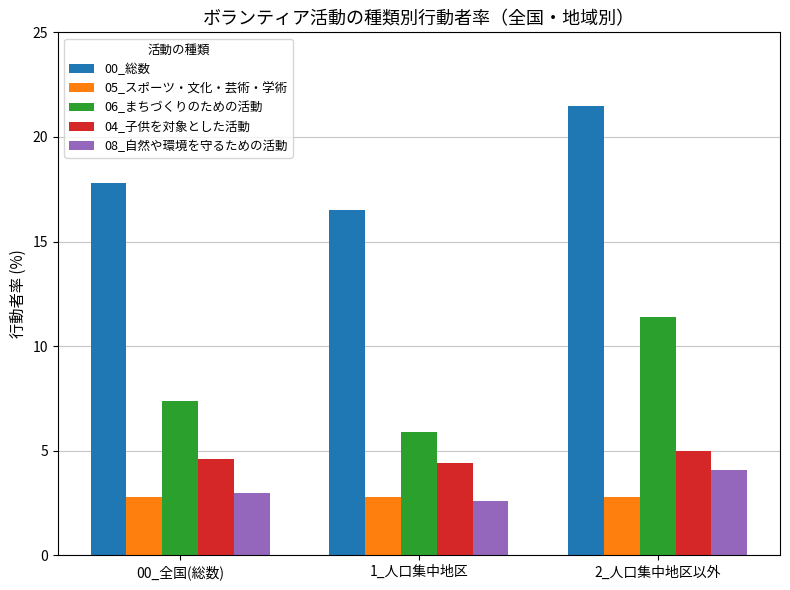

Which series changed the most between 00_全国(総数) and 2_人口集中地区以外?

06_まちづくりのための活動